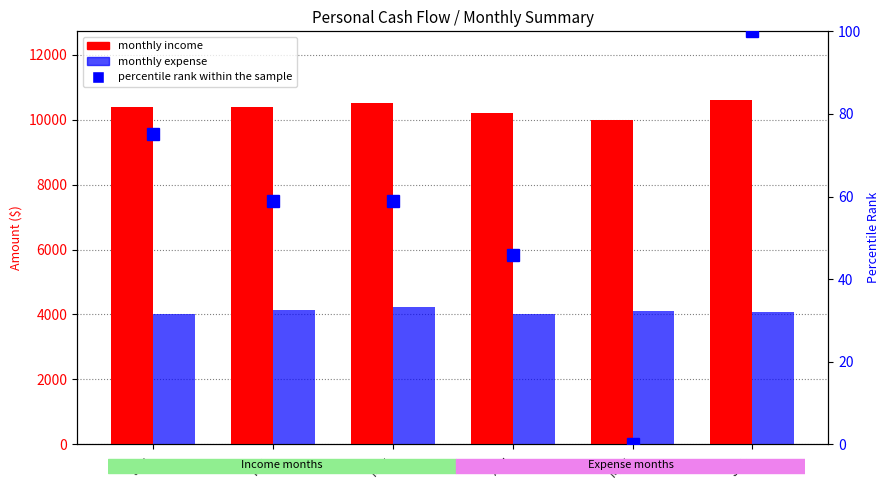

At which label does percentile rank within the sample reach its minimum?

May